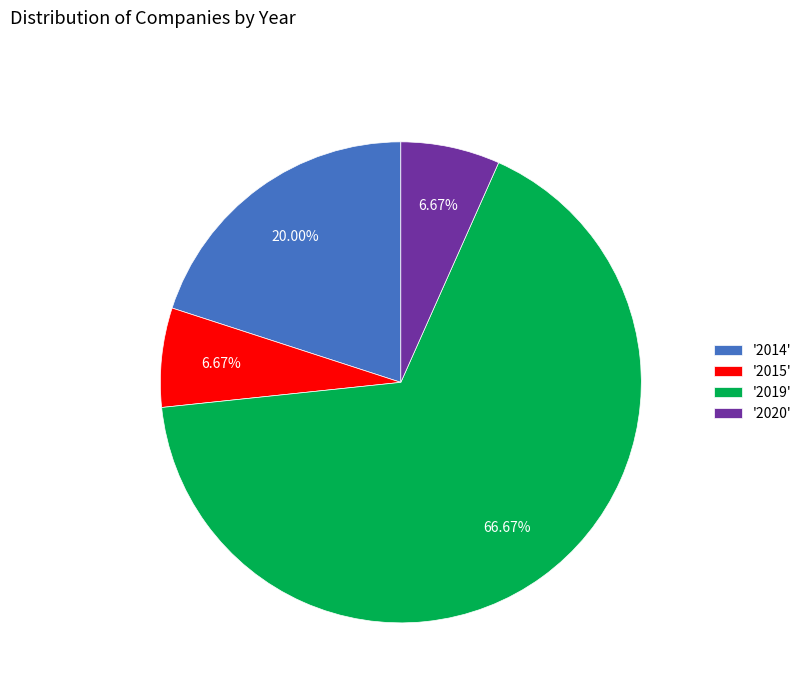

Between '2020' and '2019', which is larger?

'2019'